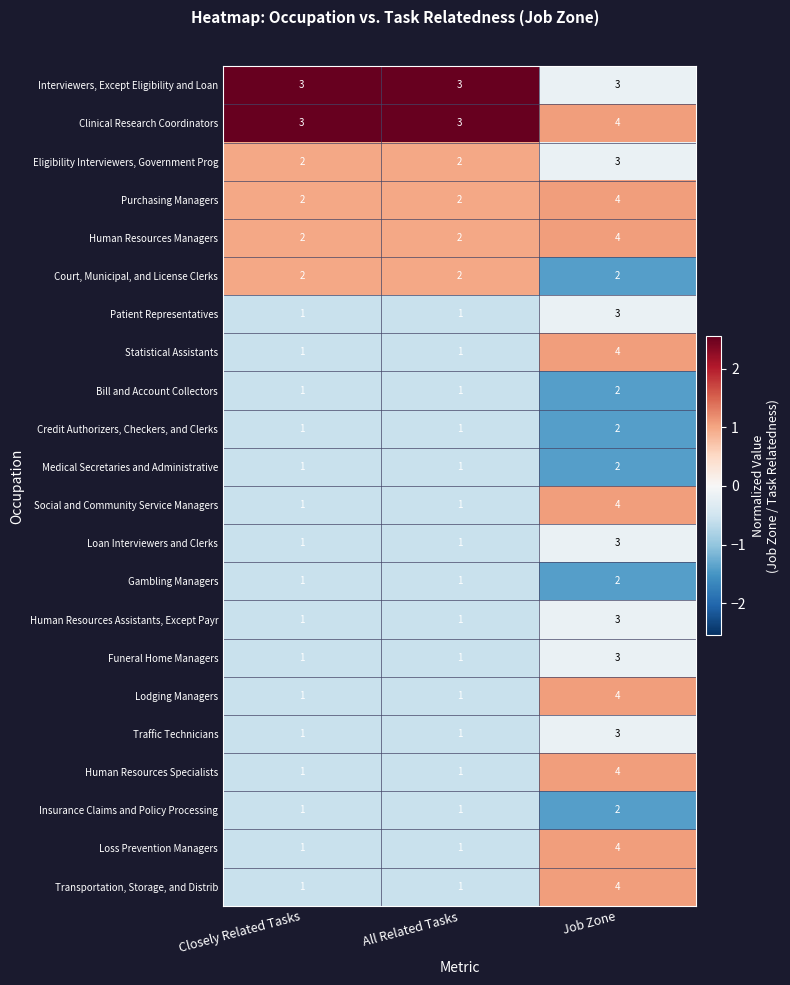

What is the maximum value for Purchasing Managers?

4